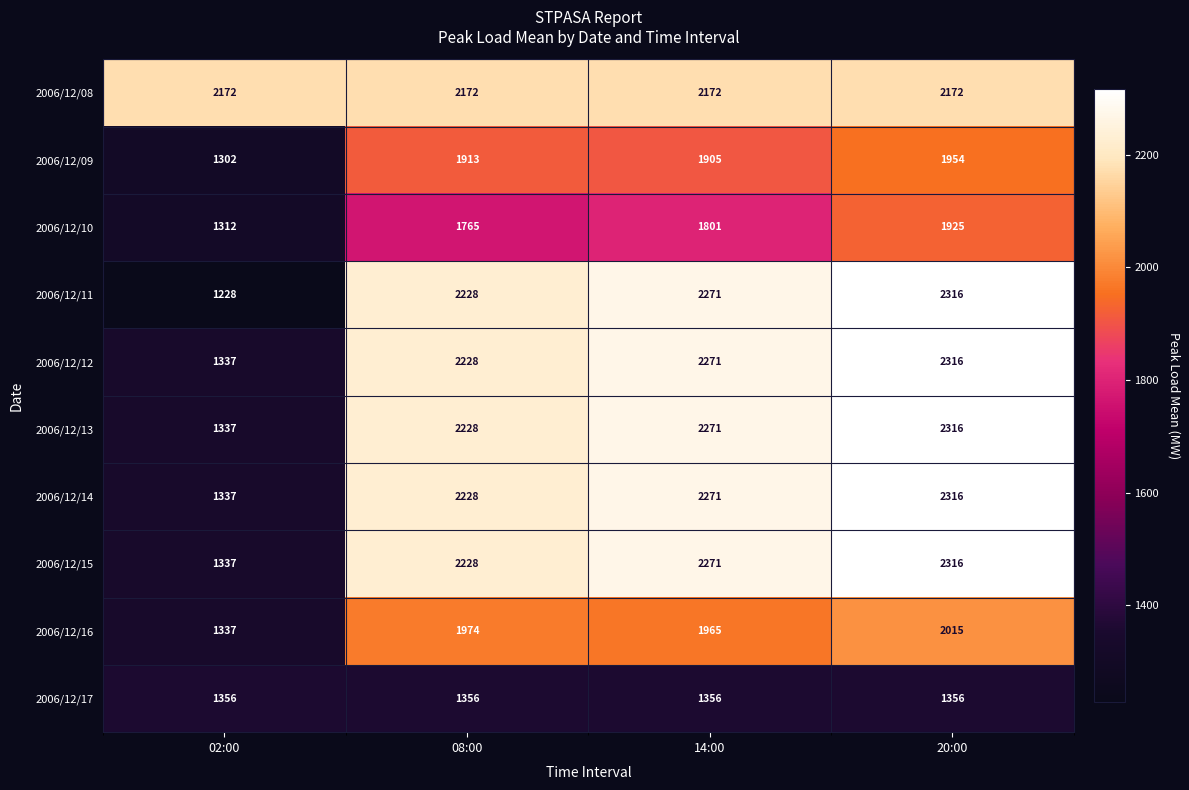

Where is 2006/12/11 nearest to the value 1772?

08:00